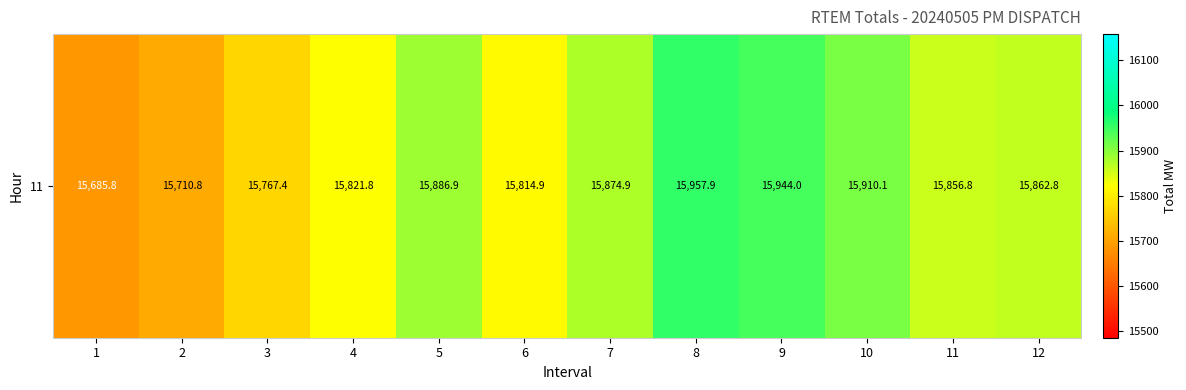

The value at 11 is 5352.3. True or false?

False